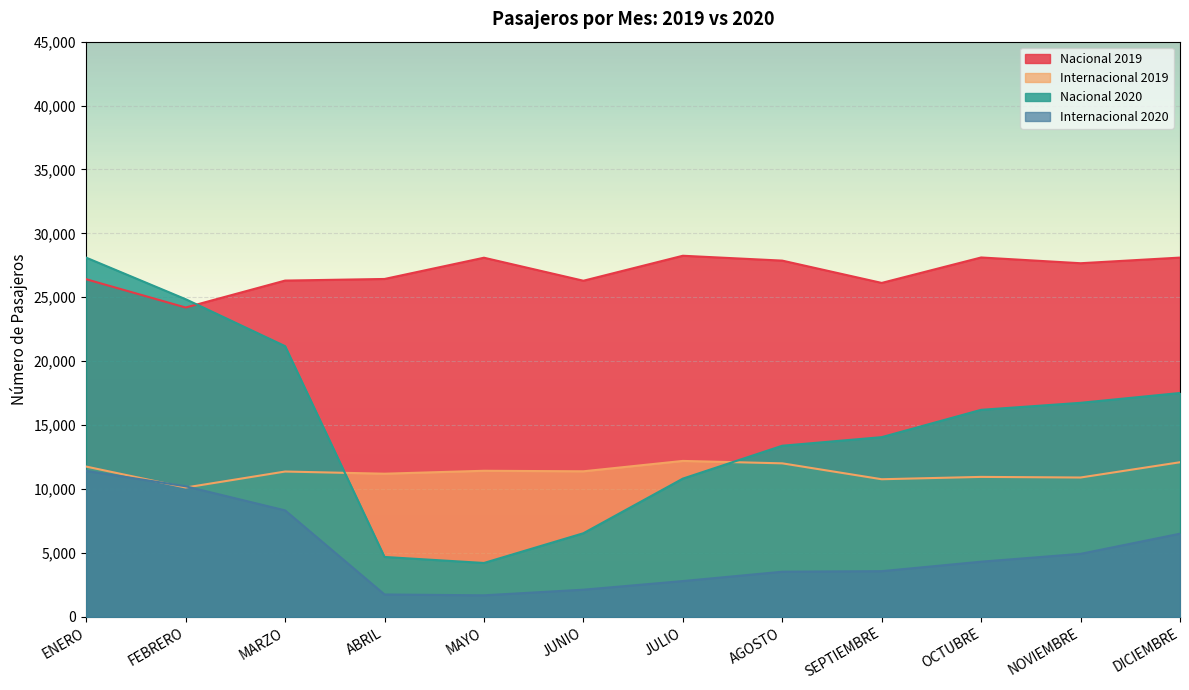

Which series ends up on top after the final intersection of Internacional 2020 and Internacional 2019?

Internacional 2019